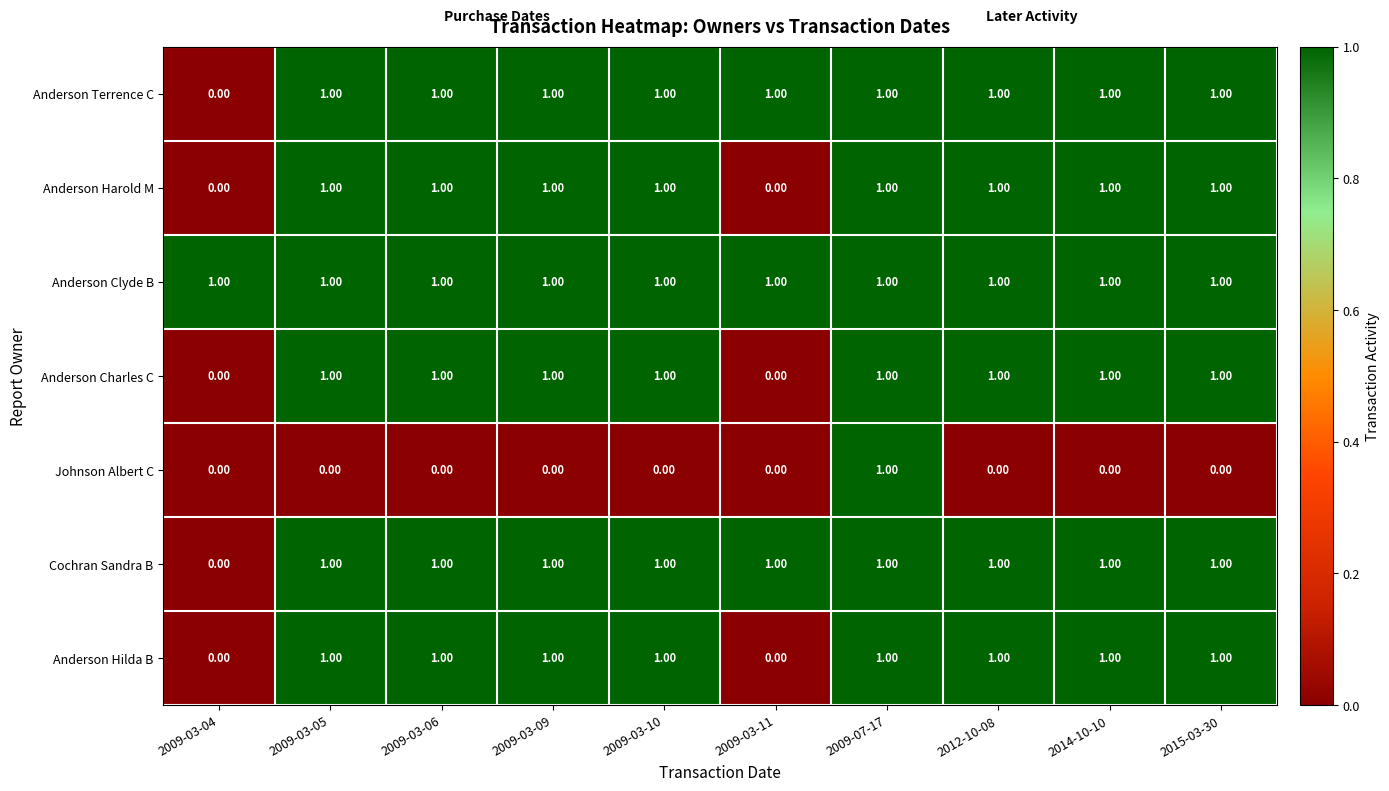

What is the sum of all Cochran Sandra B values?

9